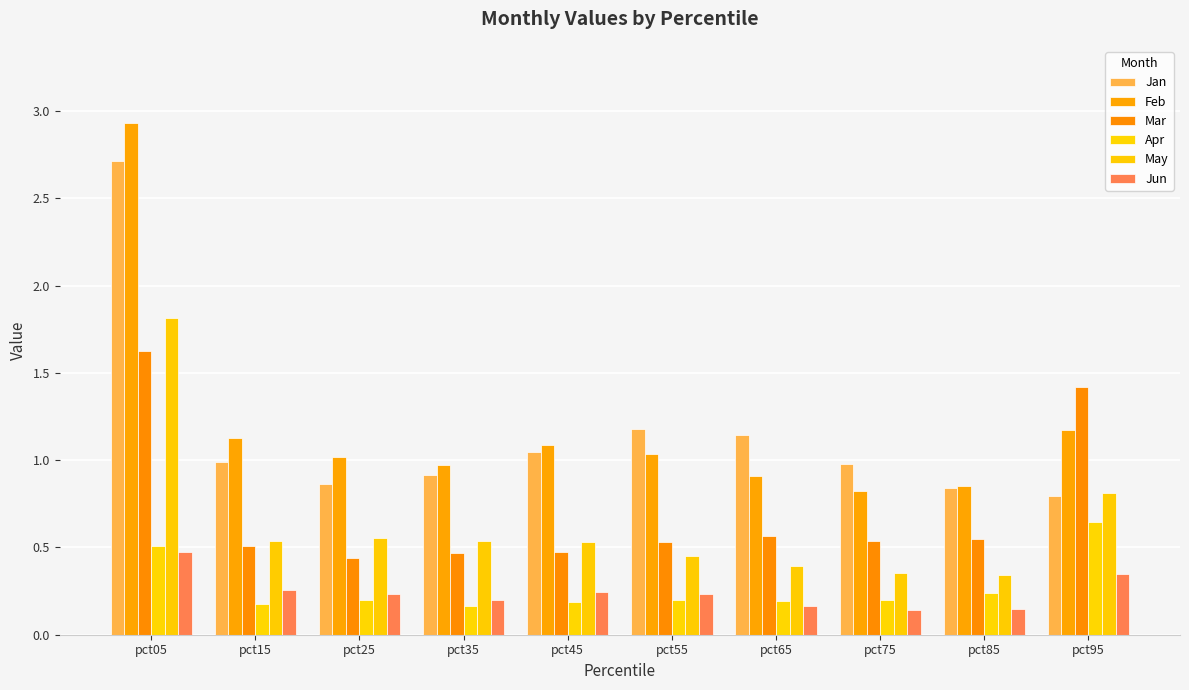

At which label is Mar closest to 1?

pct95